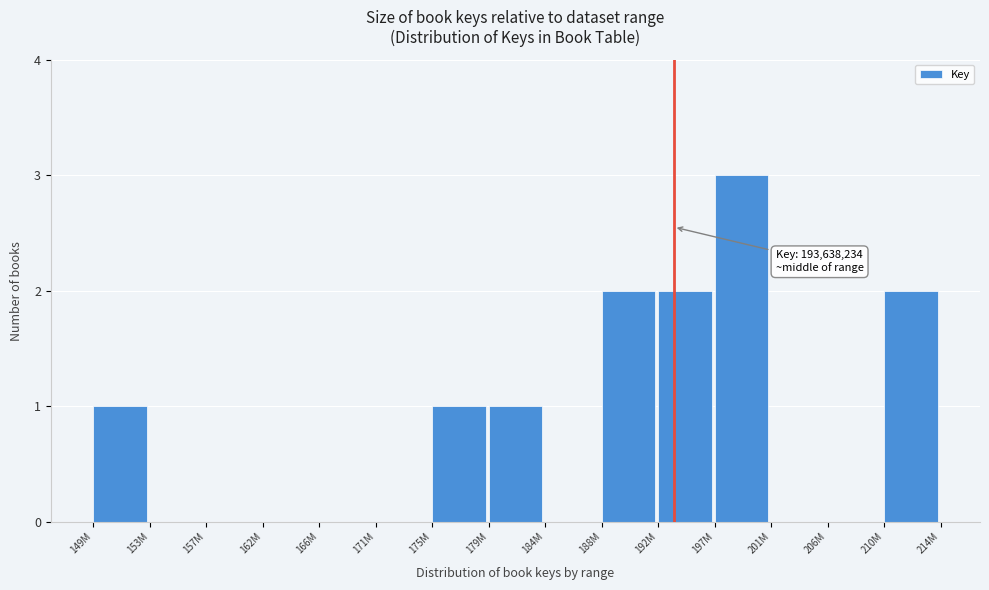

Reading left to right, what are all the values shown in this chart?

149M=1	153M=0	157M=0	162M=0	166M=0	171M=0	175M=1	179M=1	184M=0	188M=2	192M=2	197M=3	201M=0	206M=0	210M=2